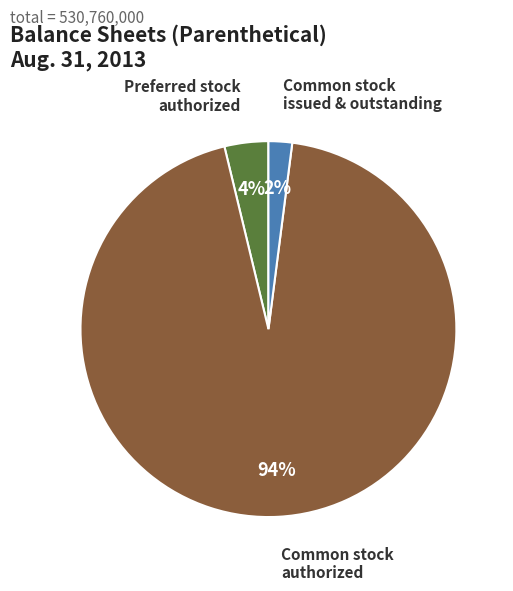

To the nearest percent, what is the difference between the largest and smallest slice percentages?

92%